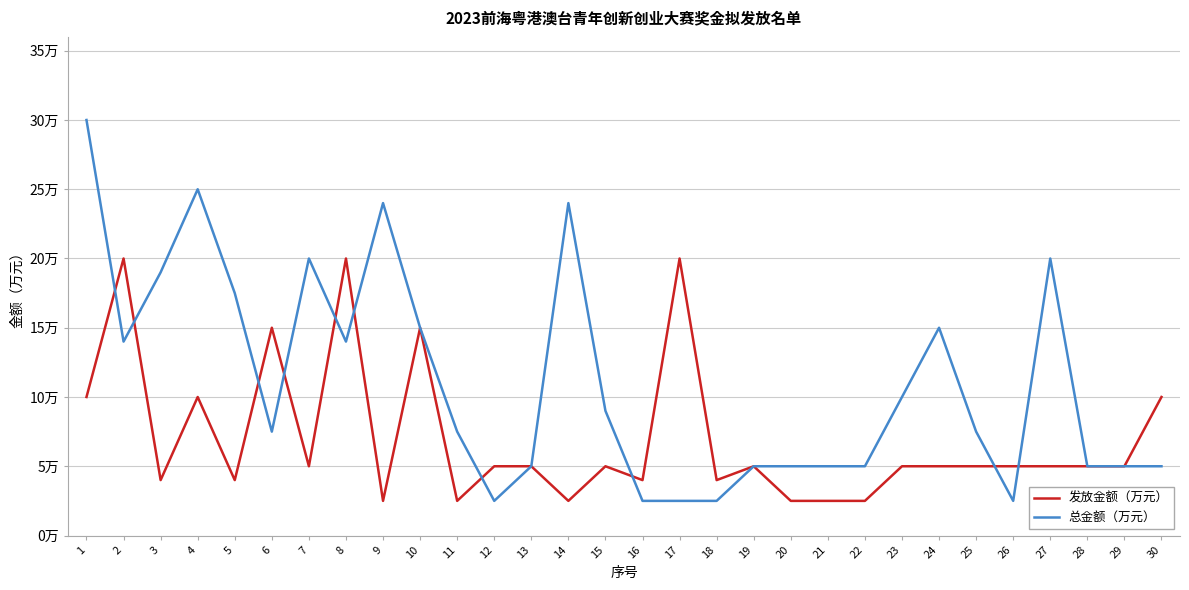

Which category has the lowest value across all series?

9